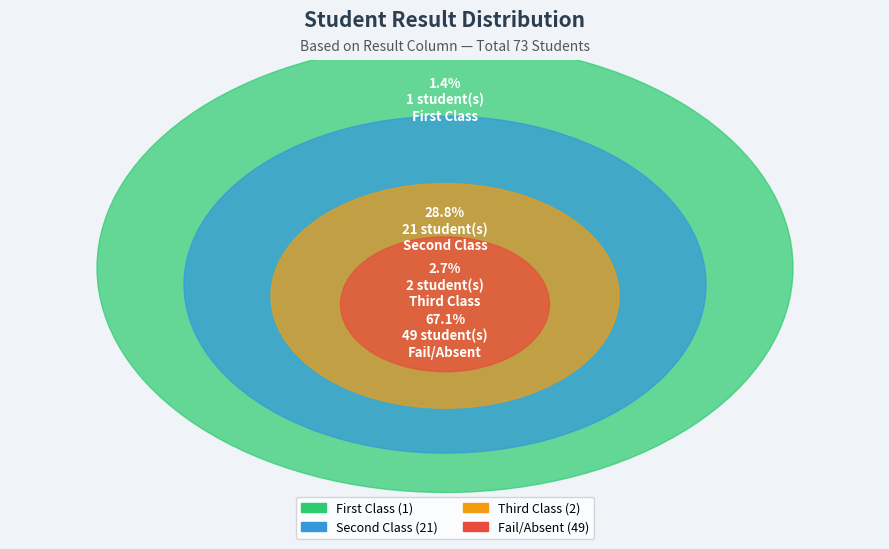

To the nearest percent, what is the difference between the largest and smallest slice percentages?

66%